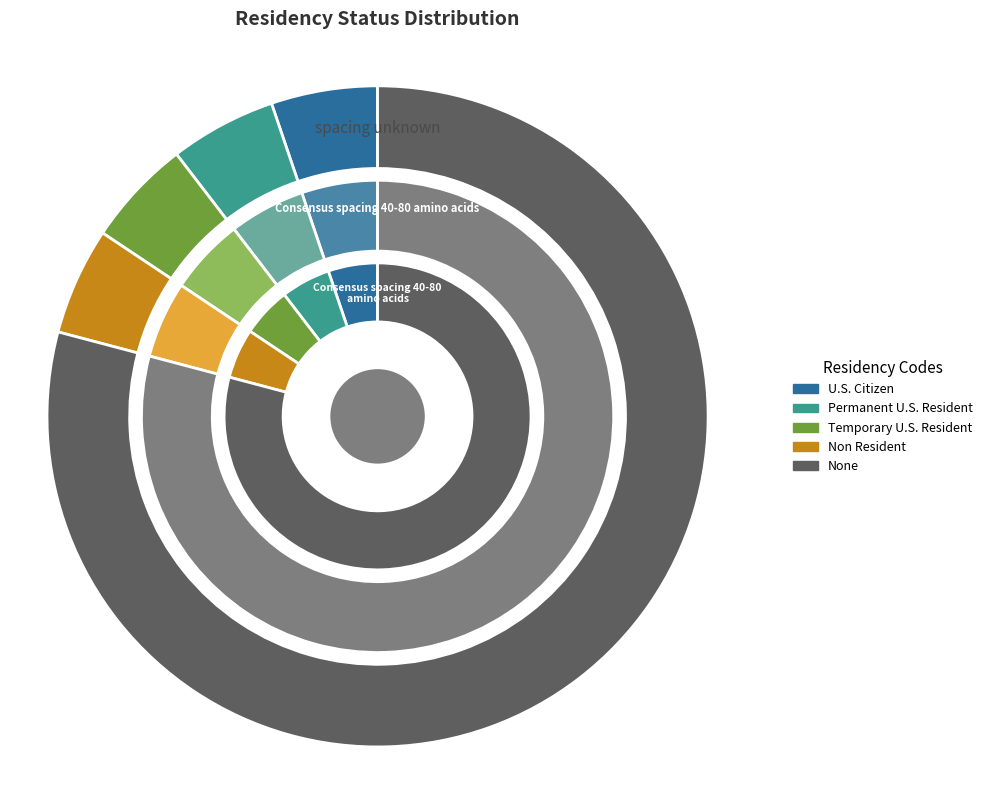

Approximately how many times larger is the value at Permanent U.S. Resident compared to U.S. Citizen?

1.0